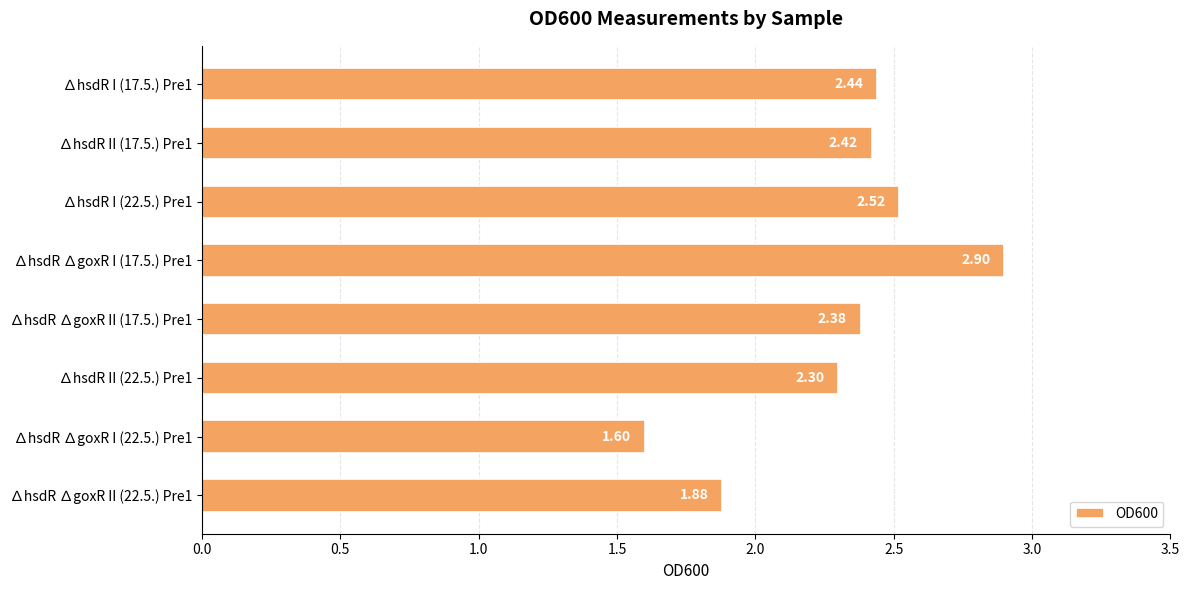

Are the bars grouped side by side (vs. stacked)?

No